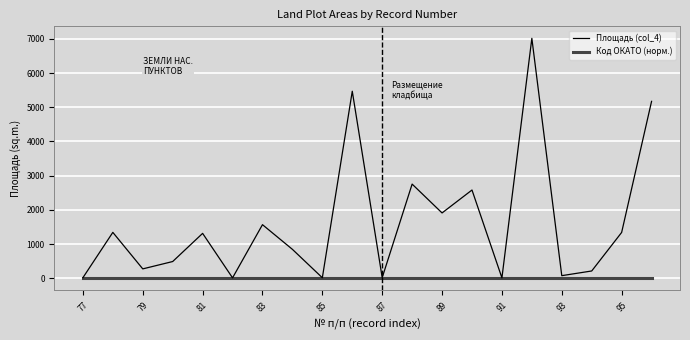

Which series has the largest total across all categories?

Площадь (col_4)